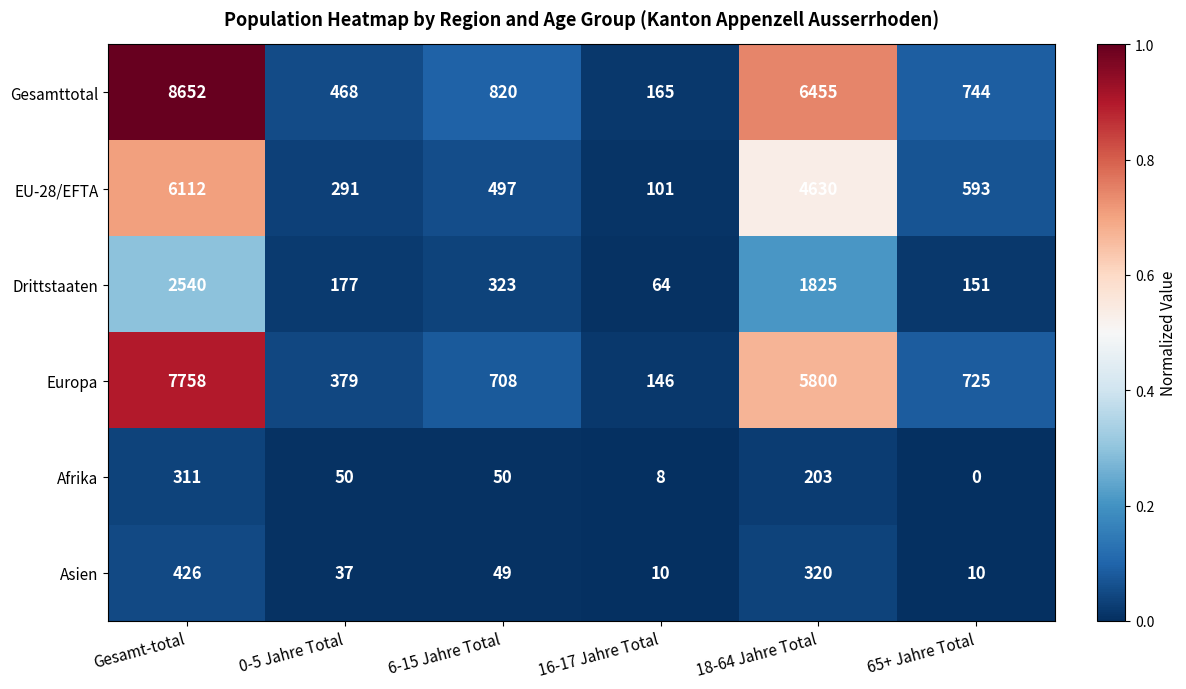

Which category has the lowest value across all series?

65+ Jahre Total